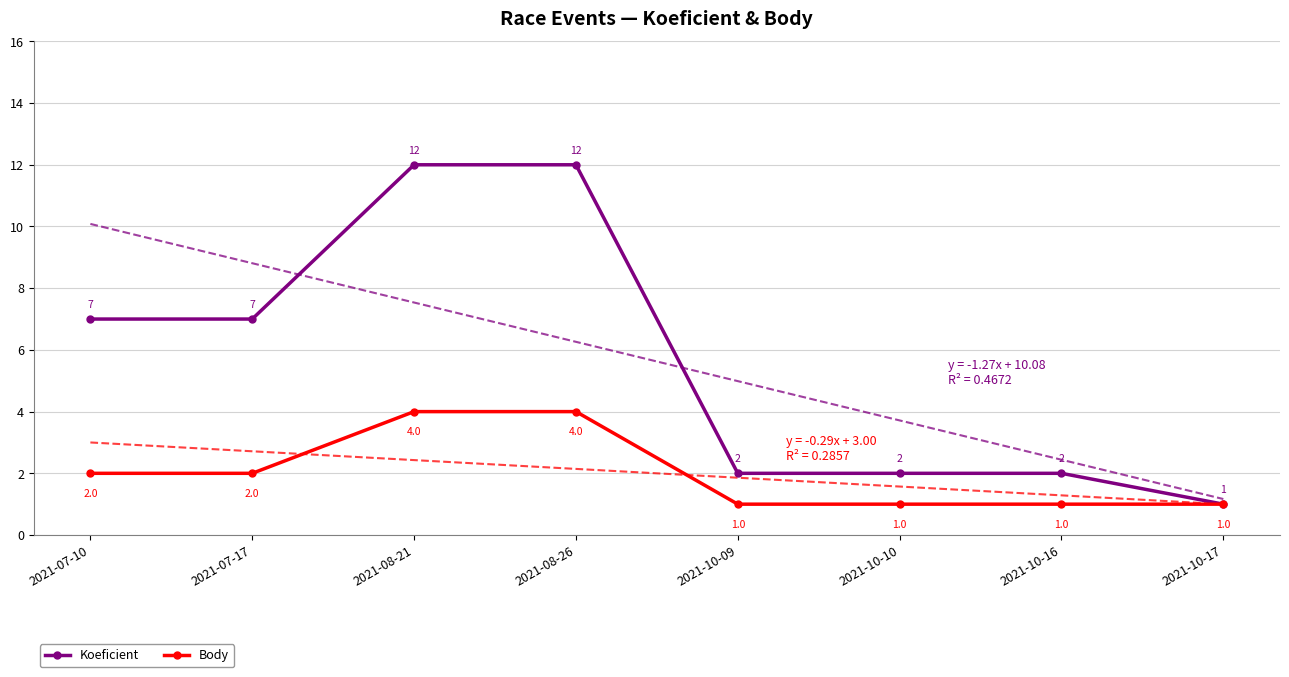

Which series changed the most between 2021-08-26 and 2021-10-16?

Koeficient